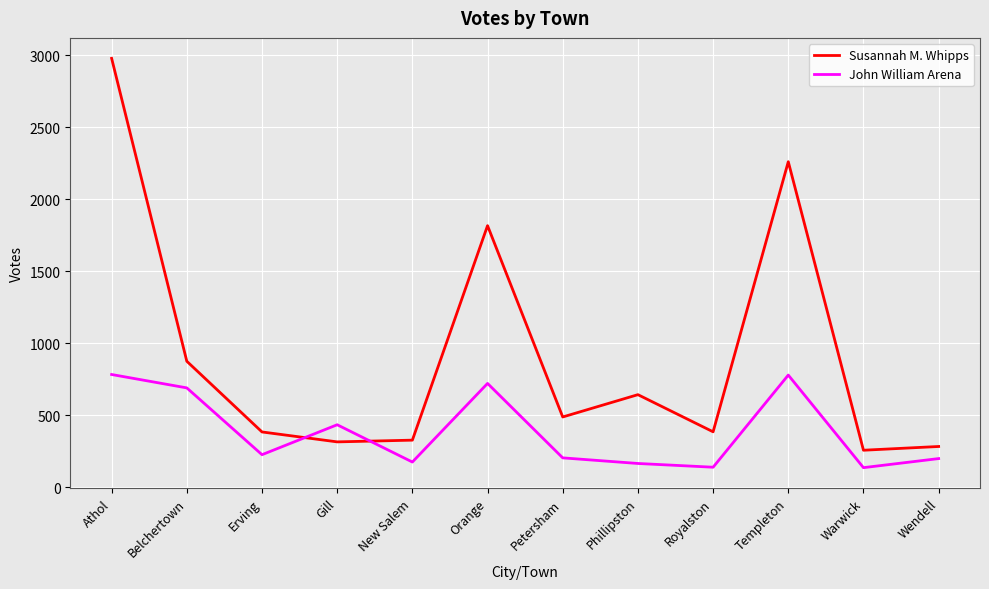

What is the minimum value shown in the chart?

137